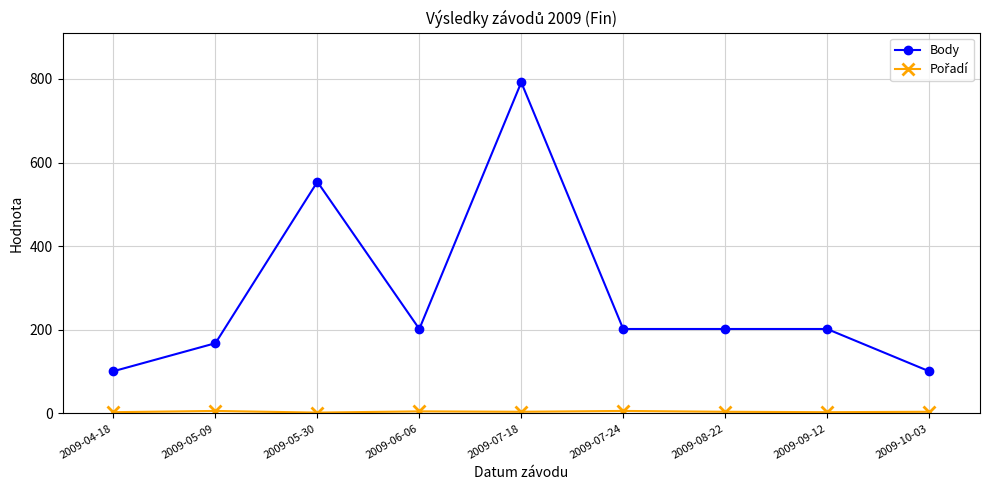

What is the label of the 5th point from the left?

2009-07-18